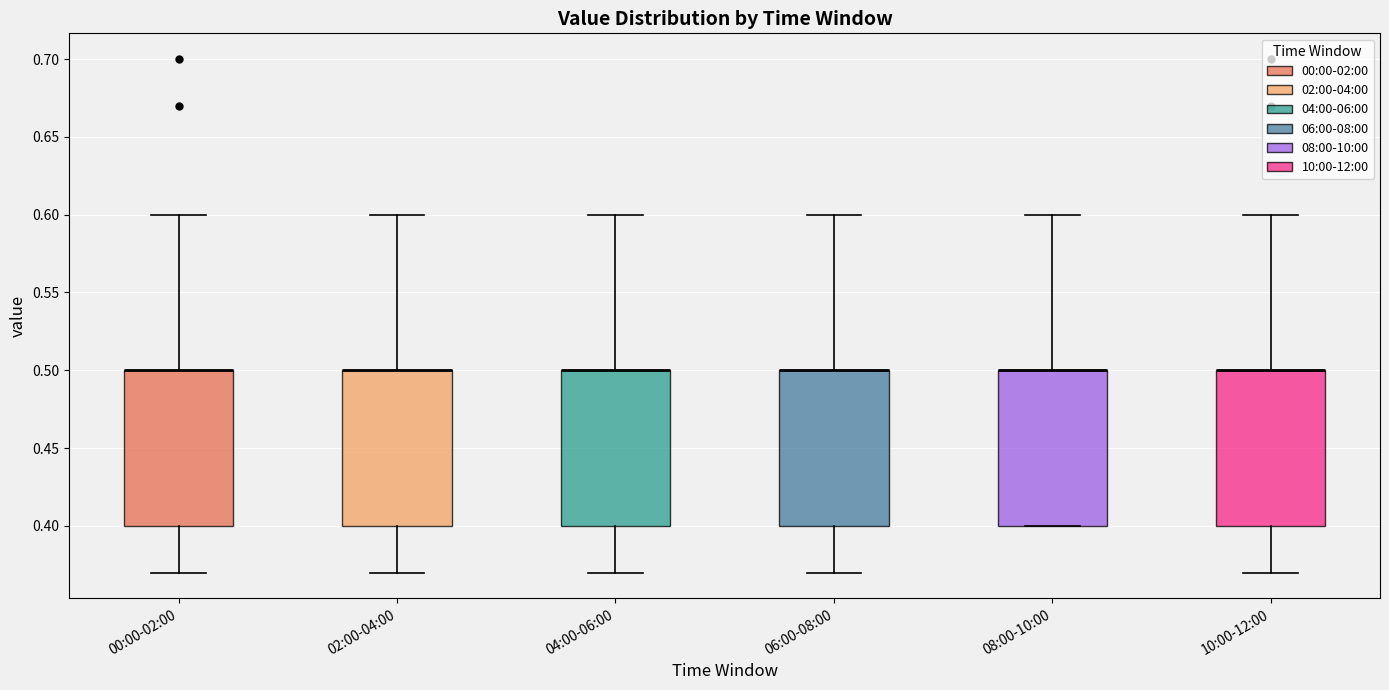

Reading left to right, transcribe this box plot: for each box, give where its median line is, the range the box spans, and where its two whiskers end, as read against the y-axis. The values are not printed on the chart, so give them approximately, as read against the axis.

00:00-02:00: median 0.50 (drawn on the box's upper edge), box 0.40 to 0.50, whiskers 0.37 to 0.60
02:00-04:00: median 0.50 (drawn on the box's upper edge), box 0.40 to 0.50, whiskers 0.37 to 0.60
04:00-06:00: median 0.50 (drawn on the box's upper edge), box 0.40 to 0.50, whiskers 0.37 to 0.60
06:00-08:00: median 0.50 (drawn on the box's upper edge), box 0.40 to 0.50, whiskers 0.37 to 0.60
08:00-10:00: median 0.50 (drawn on the box's upper edge), box 0.40 to 0.50, whiskers 0.40 to 0.60
10:00-12:00: median 0.50 (drawn on the box's upper edge), box 0.40 to 0.50, whiskers 0.37 to 0.60